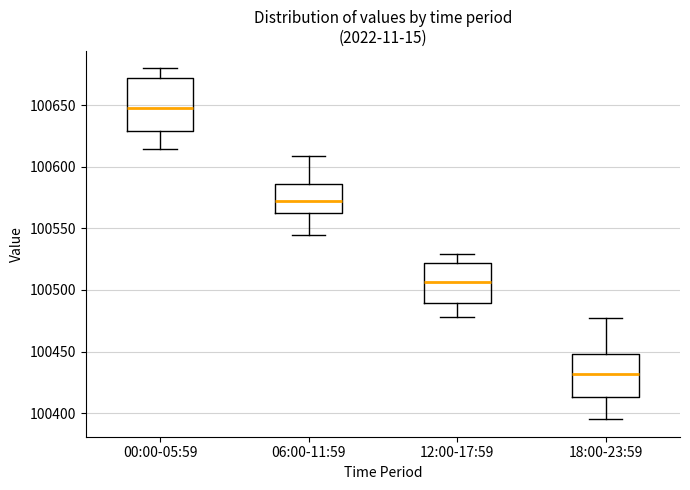

Which box's median line is the highest?

00:00-05:59